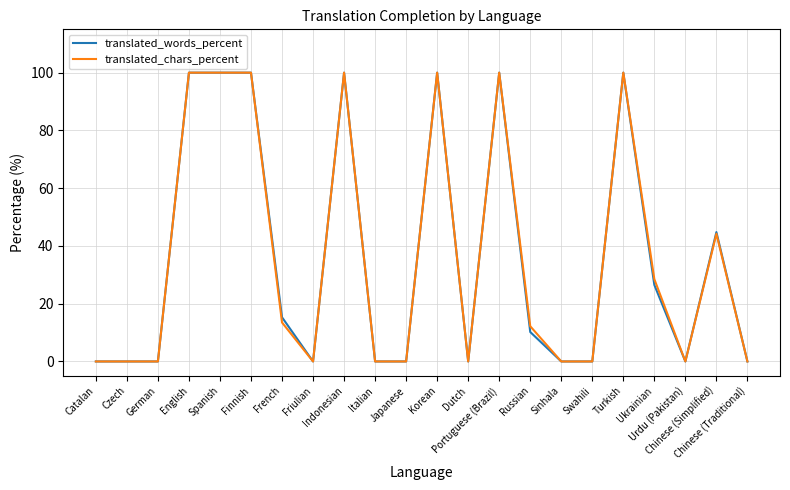

What is the greatest value displayed?

100.0